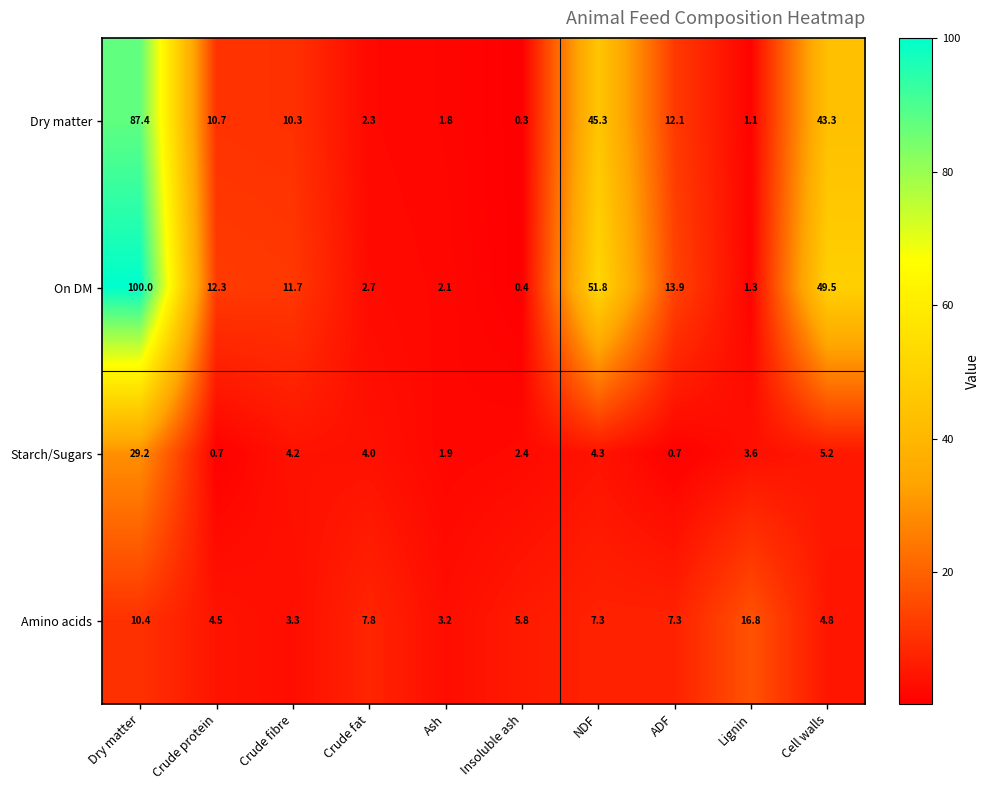

At which label is On DM closest to 50?

Cell walls